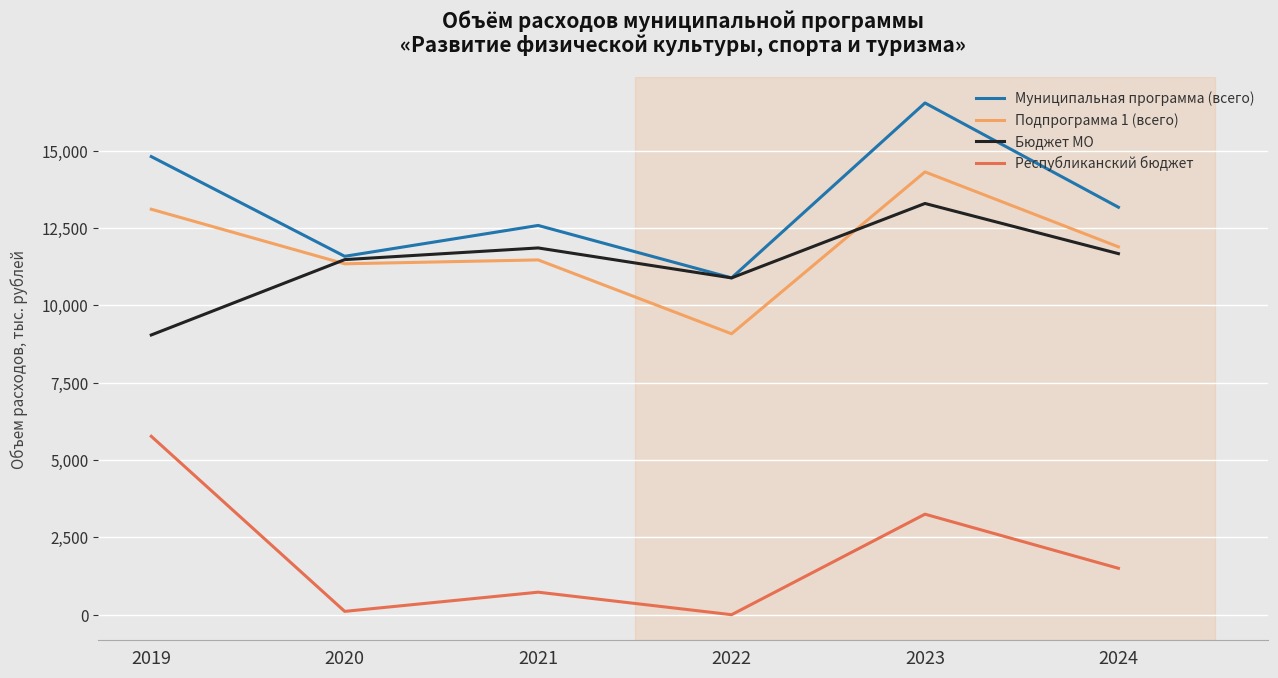

How many interior local peaks does the Муниципальная программа (всего) series have?

2